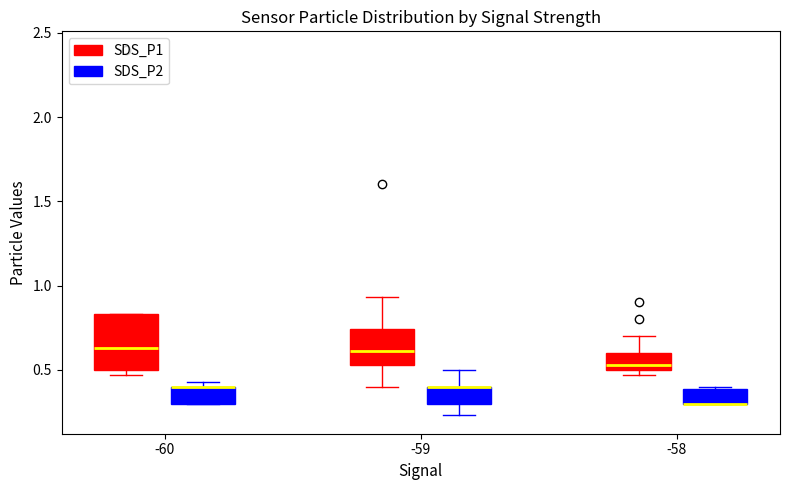

Where is the lower edge of the box for -60 (SDS_P1) on the y-axis? The values are not printed on the chart, so give them approximately, as read against the axis.

0.50